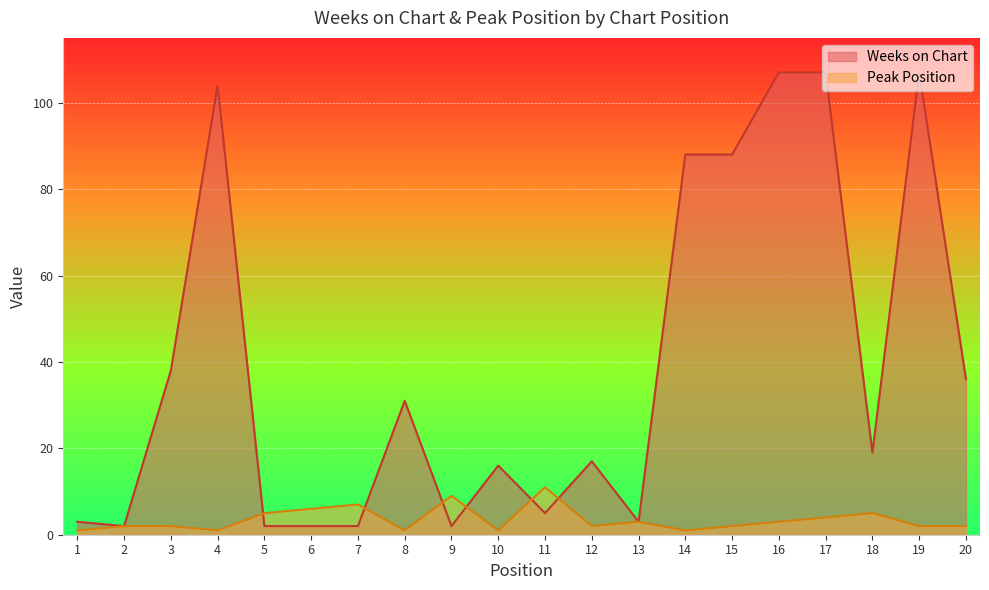

After their last crossing, which series has the higher values: Peak Position or Weeks on Chart?

Weeks on Chart